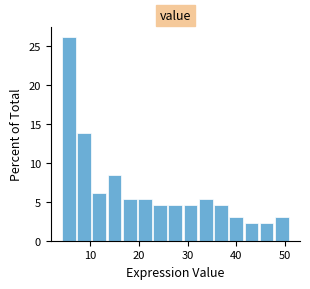

Read against the x-axis, roughly where is the centre of the tallest bar?

6